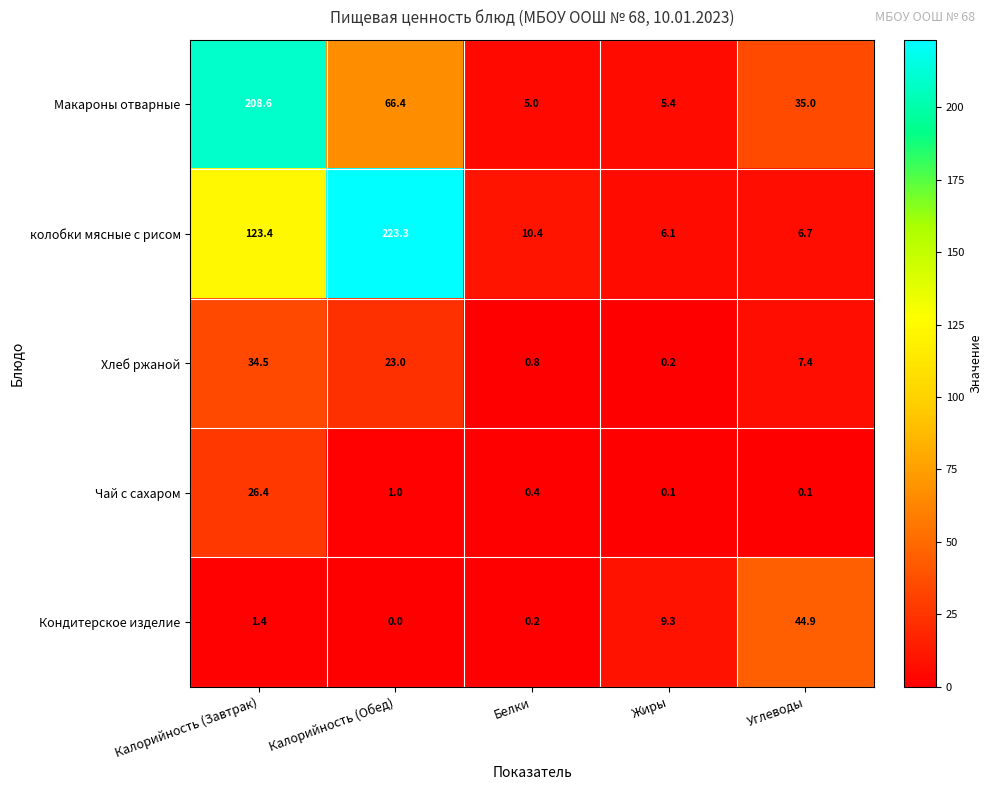

How many distinct data groups are displayed?

5